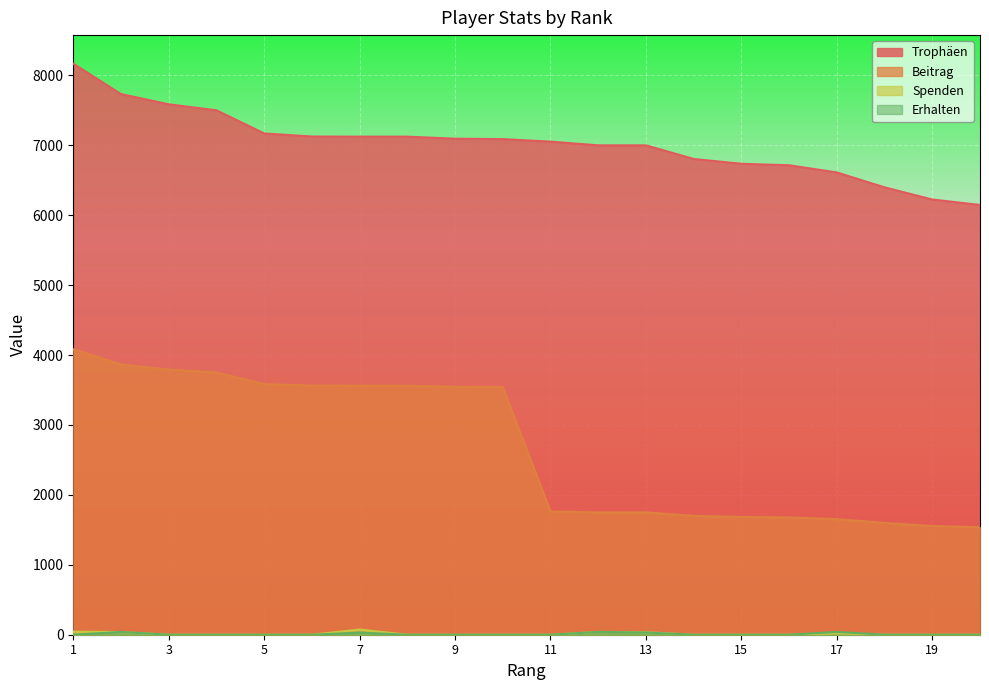

At which category is the sum across all series the highest?

1